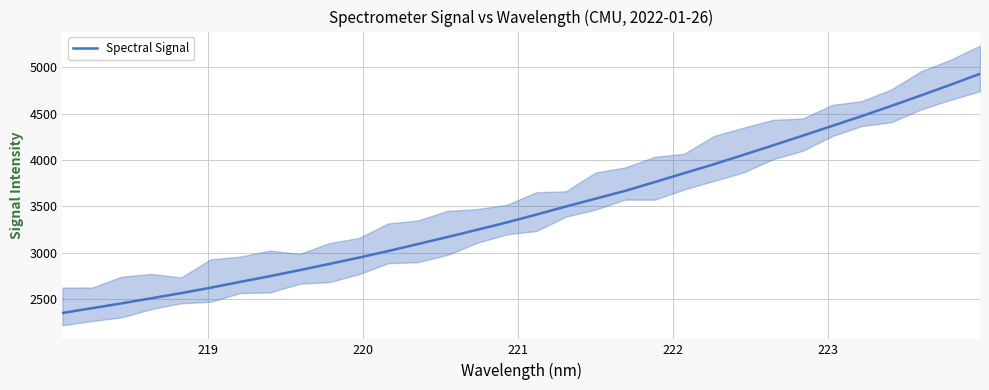

What is the sum of all values?

110832.8